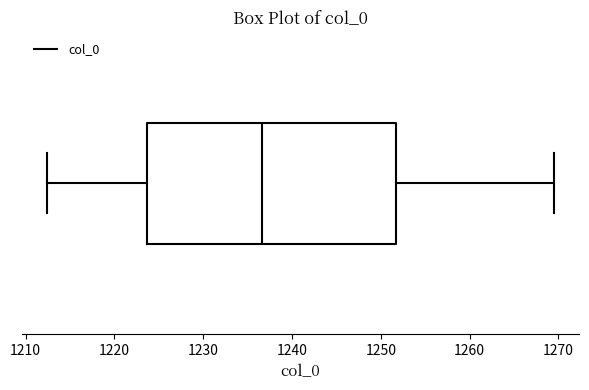

Where does the median line of the box sit on the x-axis? The values are not printed on the chart, so give them approximately, as read against the axis.

1237